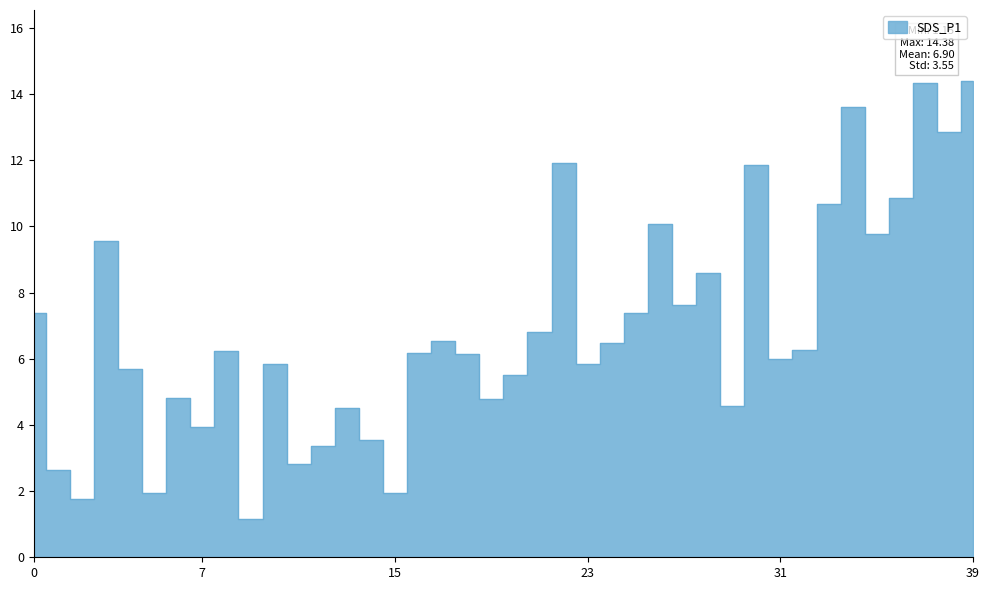

What is the difference between the second highest and second lowest values?

12.6